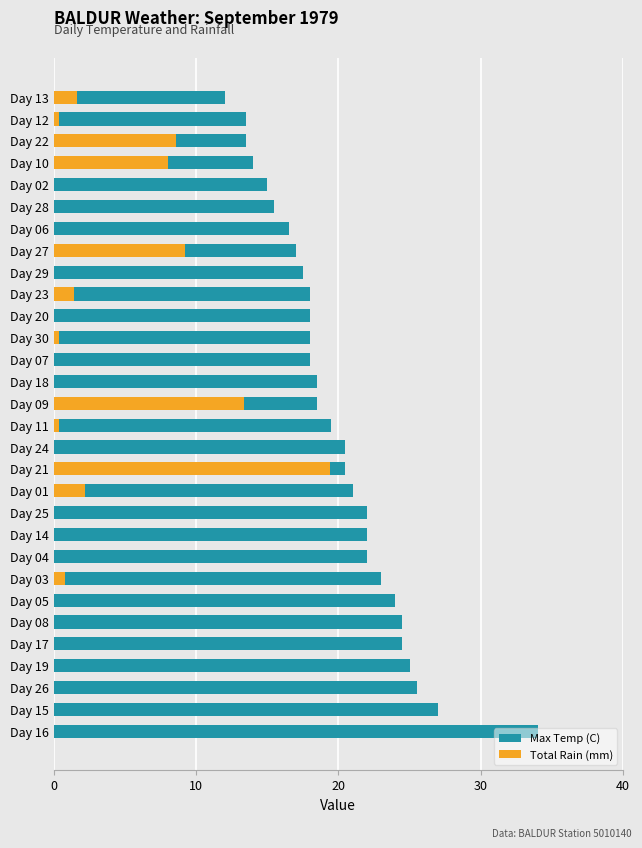

Which has a higher value, Day 02 or Day 05?

Day 05